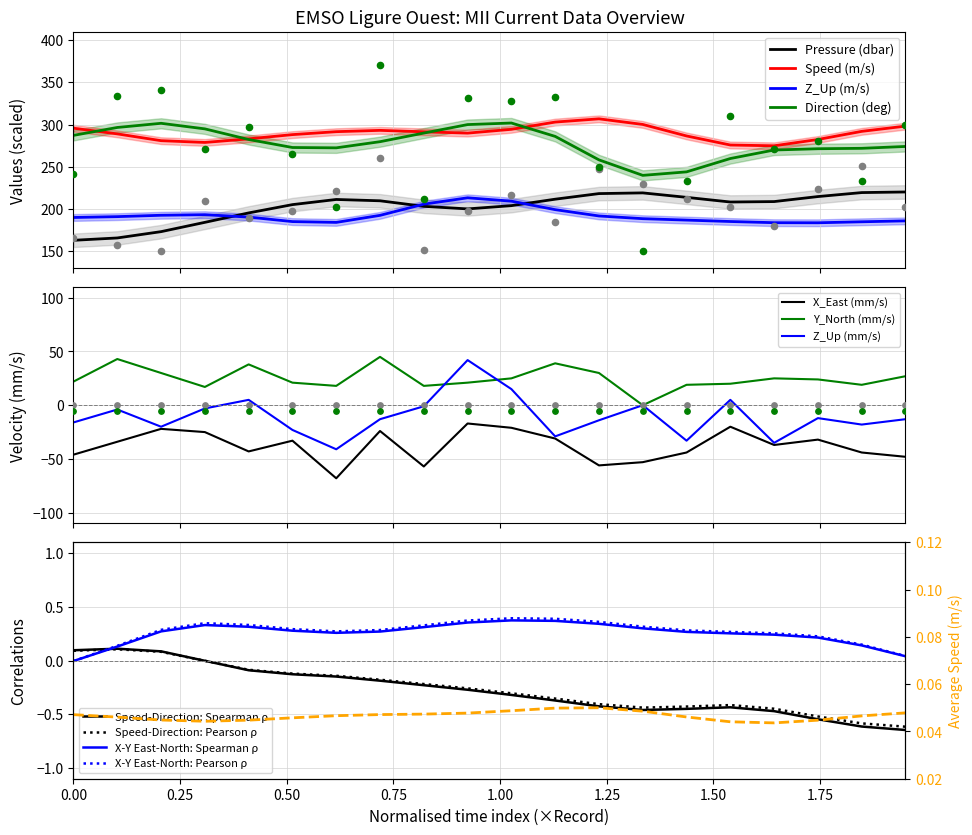

What is the maximum value for X_East (mm/s)?

-17